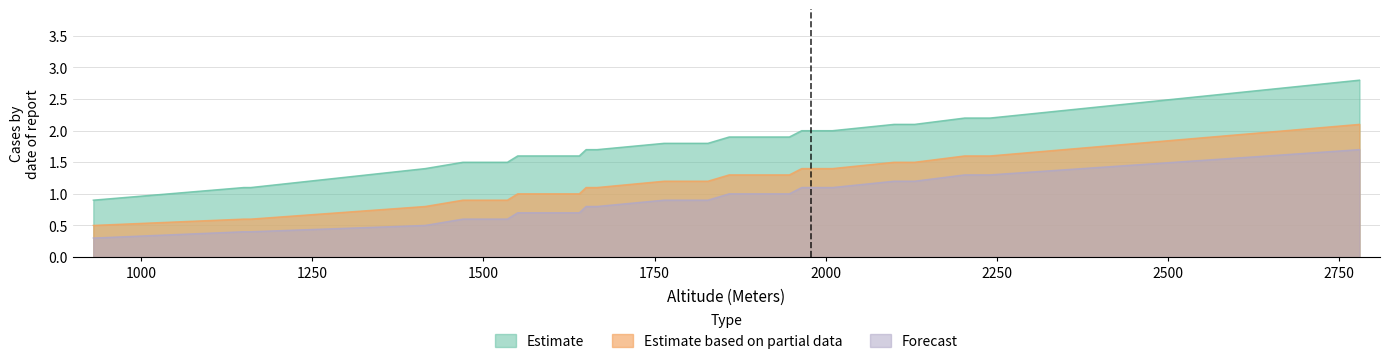

True or false: Estimate based on partial data and Forecast cross at least once.

False